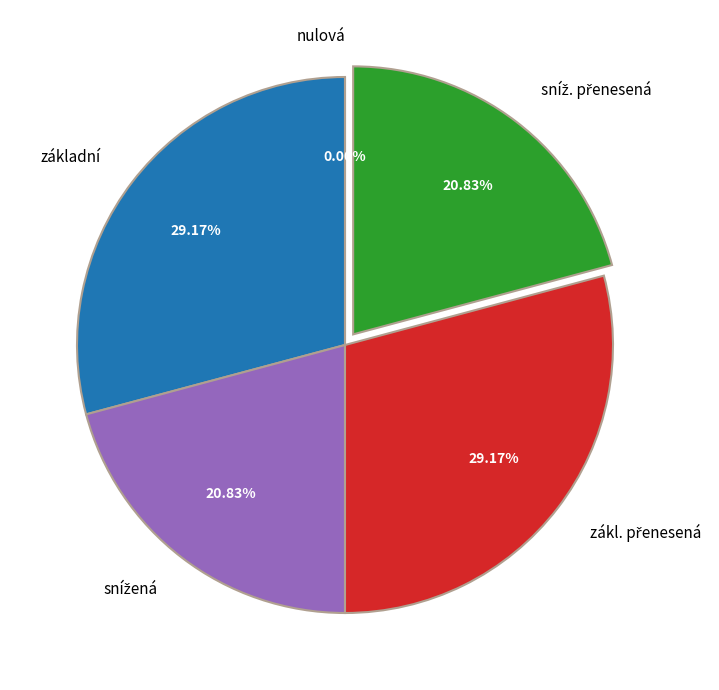

Count the number of slices in the pie.

5